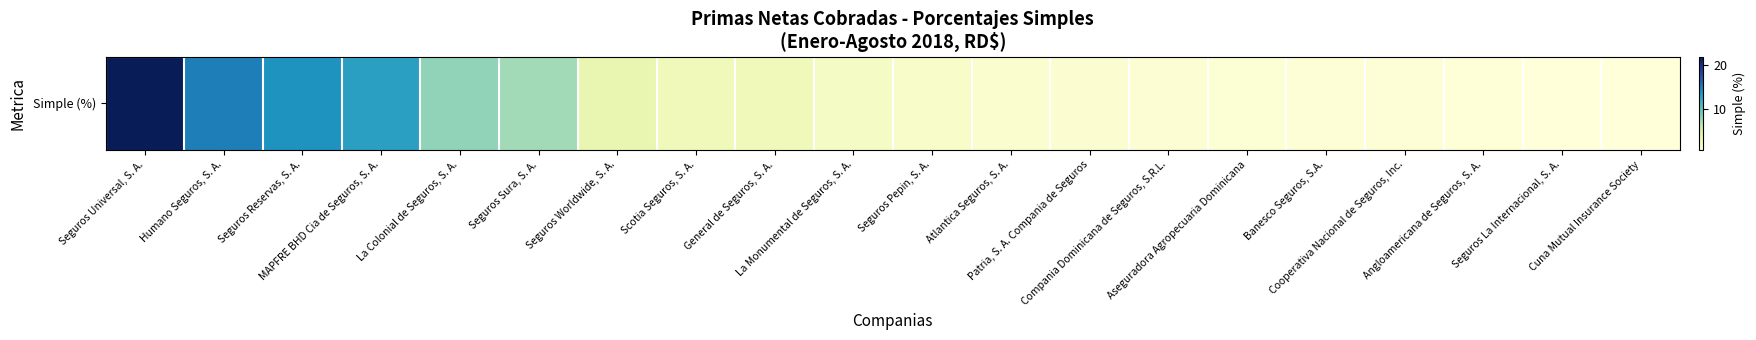

How many values exceed 1?

12